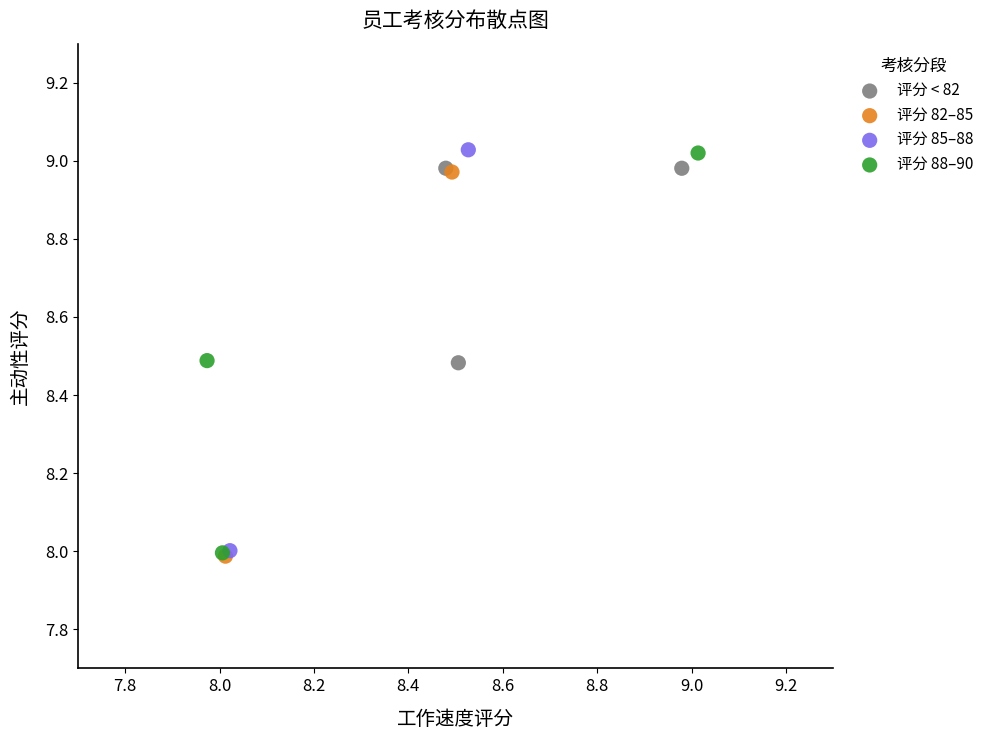

What are all the series names shown in the legend?

评分 < 82, 评分 82–85, 评分 85–88, 评分 88–90